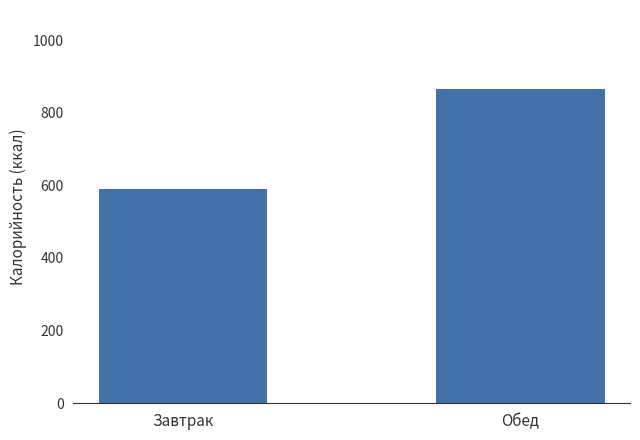

Read the value at Обед.

866.2